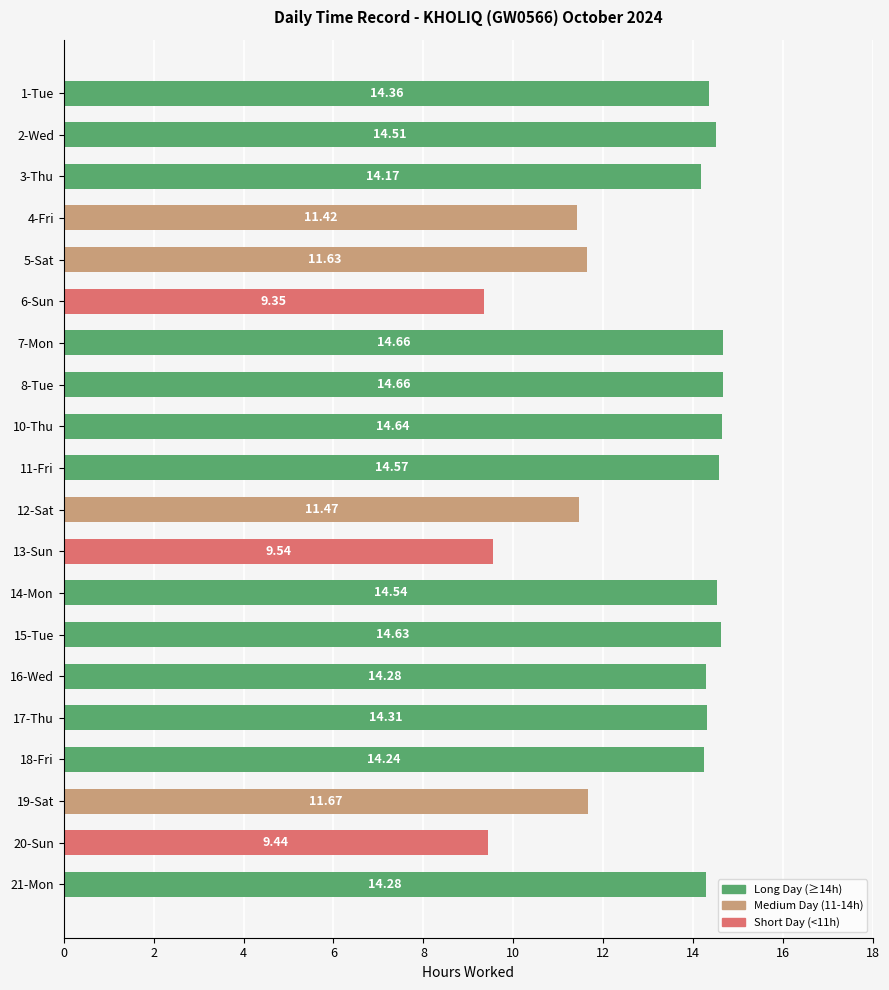

What is the difference between the values at 17-Thu and 11-Fri?

0.3